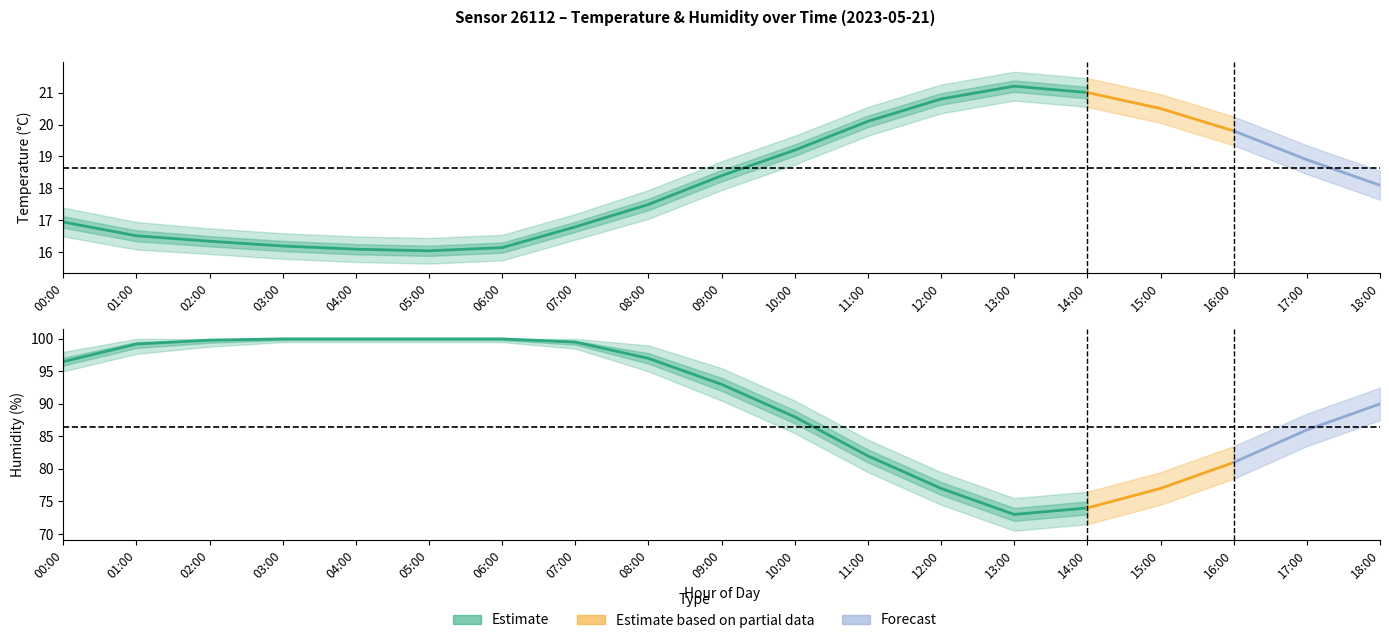

Where is the first local minimum for temperature_lower?

05:00